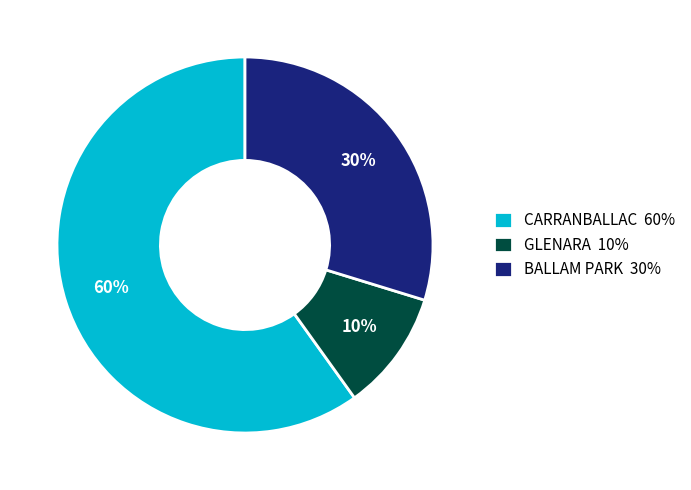

Which has a higher value, GLENARA 10% or BALLAM PARK 30%?

BALLAM PARK 30%